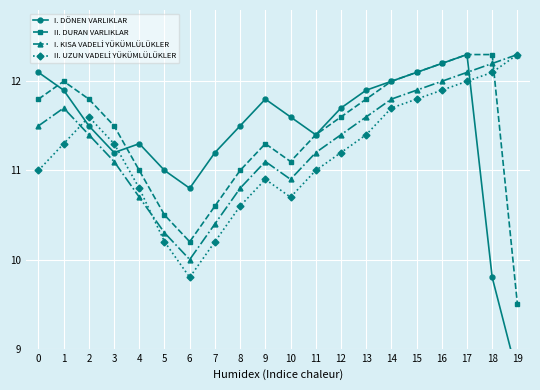

At which category is the sum across all series the highest?

17